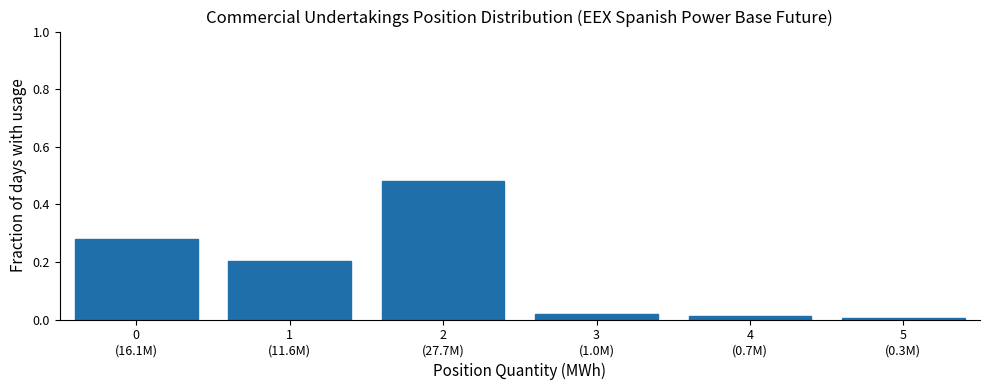

What is the sum of all values?

1.0